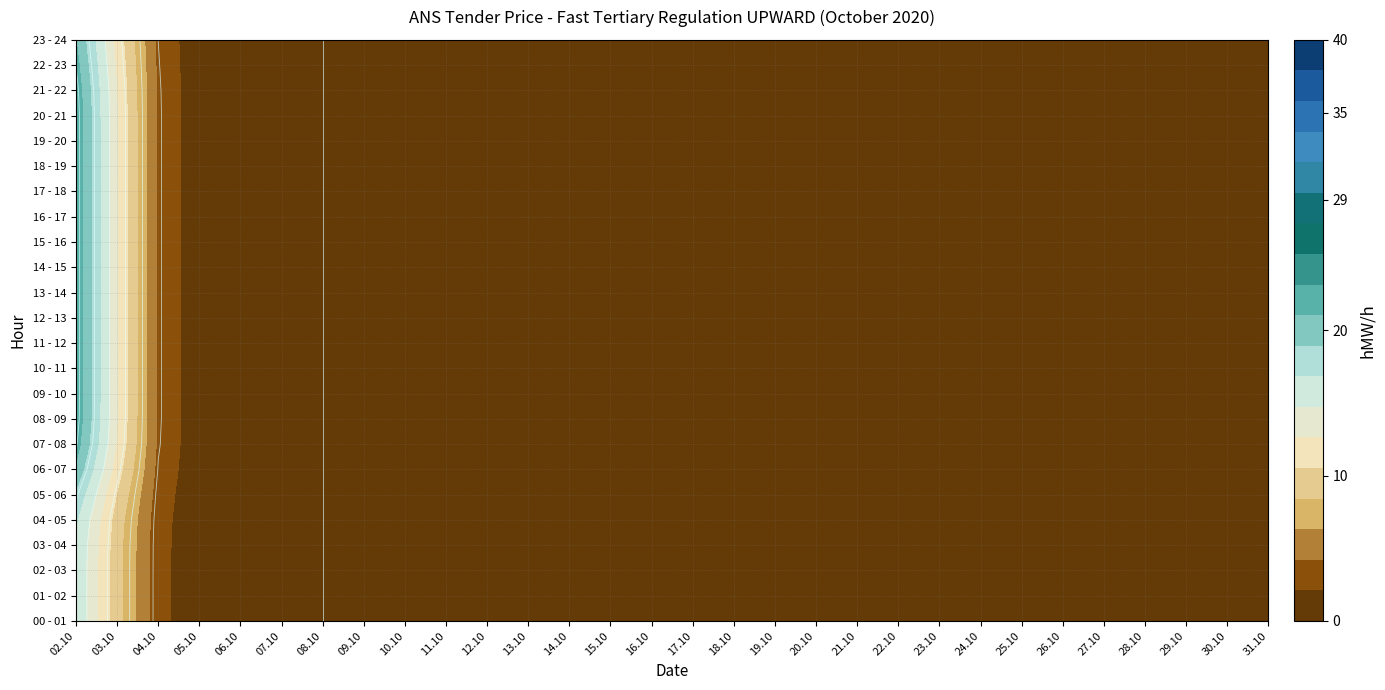

Is the value of 23 - 24 at 8 greater than the value of 14 - 15 at 25?

No